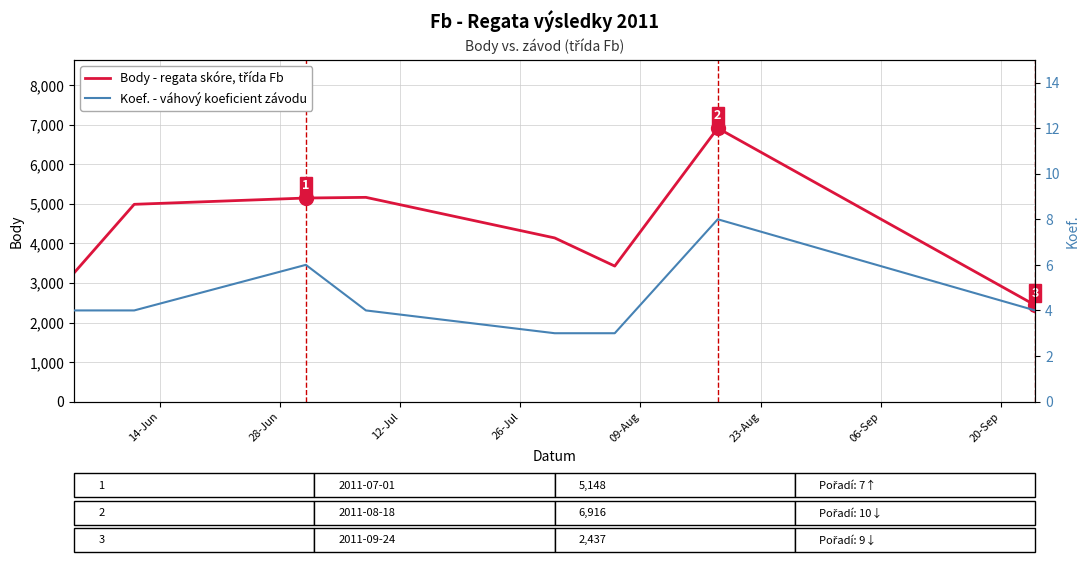

What is the lowest value of the Koef. series?

3